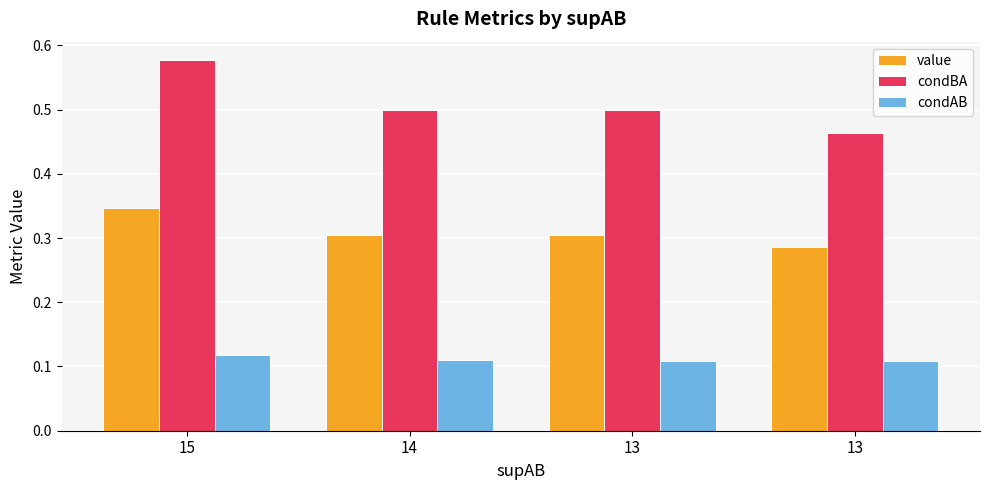

At which category is the sum across all series the highest?

15